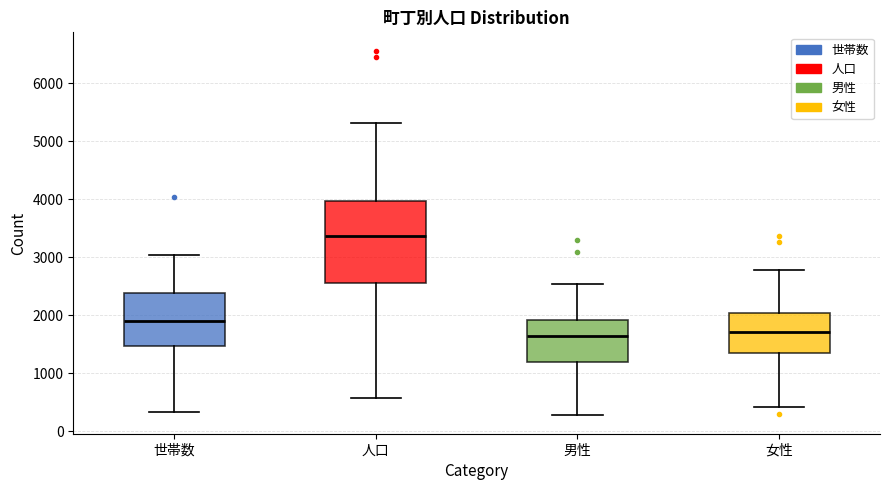

Where is the lower edge of the box for 女性 on the y-axis? The values are not printed on the chart, so give them approximately, as read against the axis.

1300